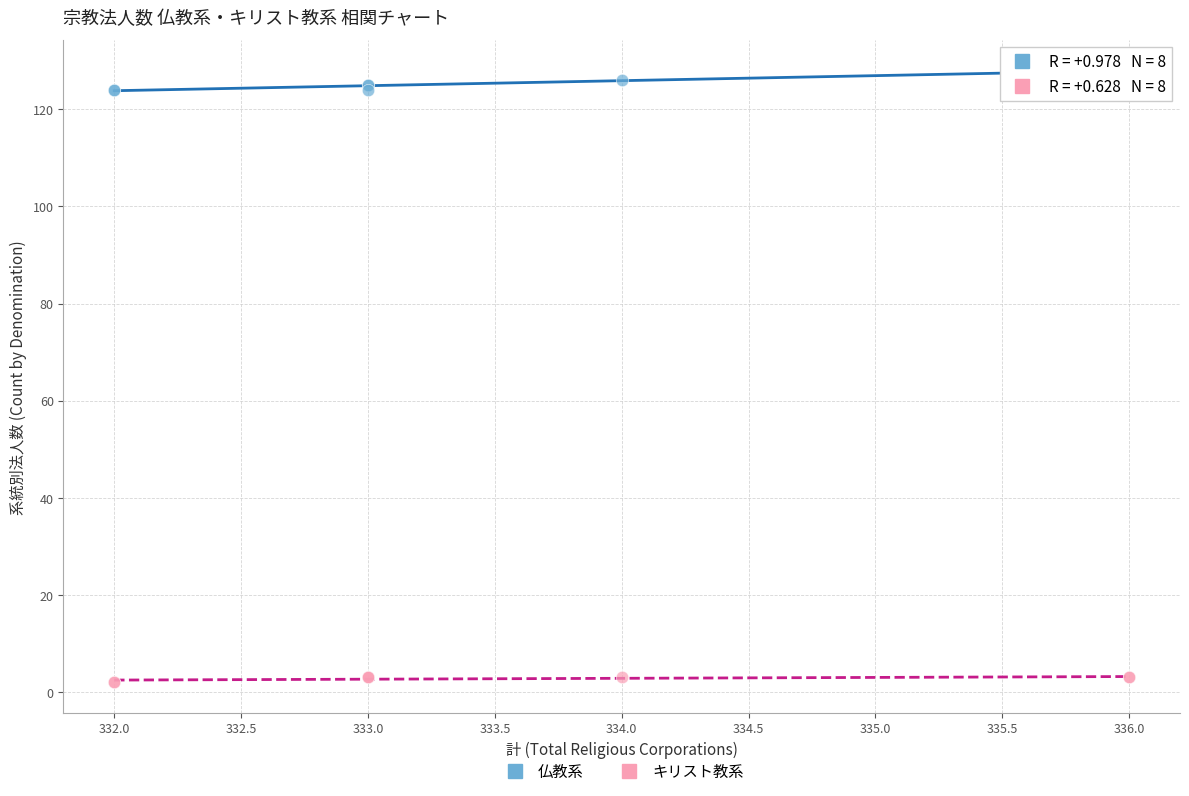

What is the X range (max minus min) for the scatter plot?

4